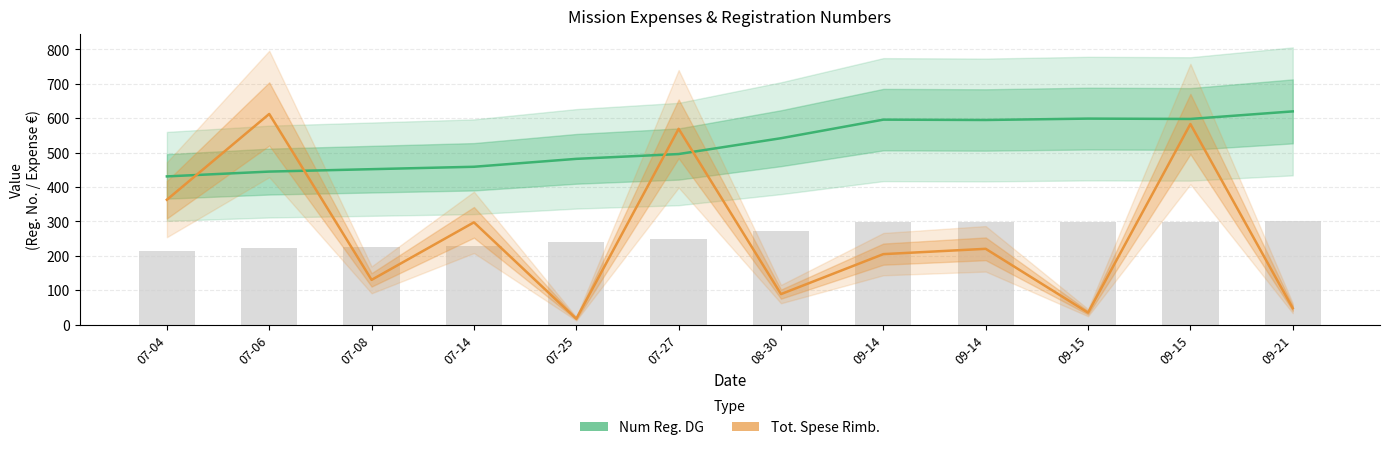

What is the value of the Tot. Spese Rimb. (Partial Data) bar at the 3rd from the left?

130.3